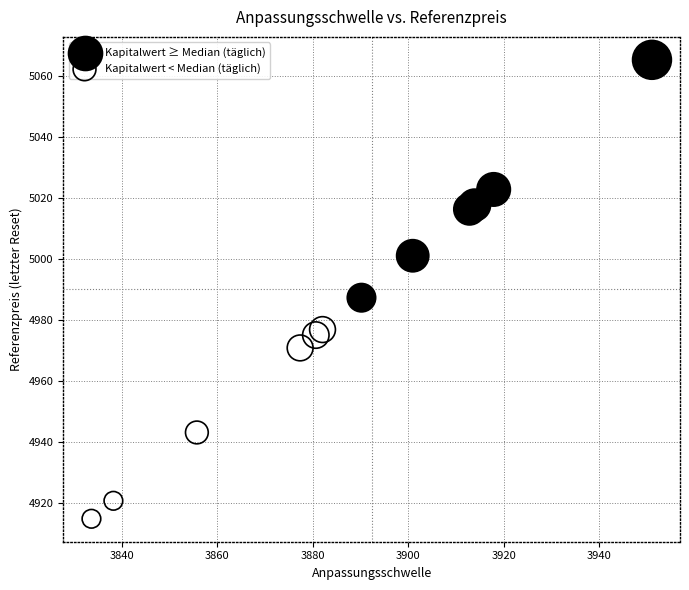

Which series reaches the minimum Y coordinate?

Kapitalwert < Median (täglich)